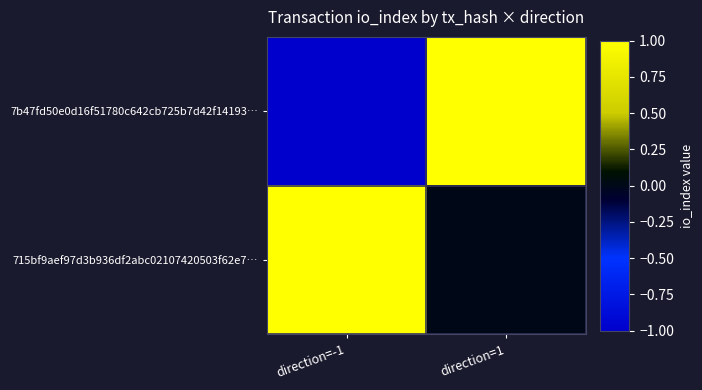

Between direction=-1 and direction=1, which series saw the biggest shift?

7b47fd50e0d16f51780c642cb725b7d42f14193…